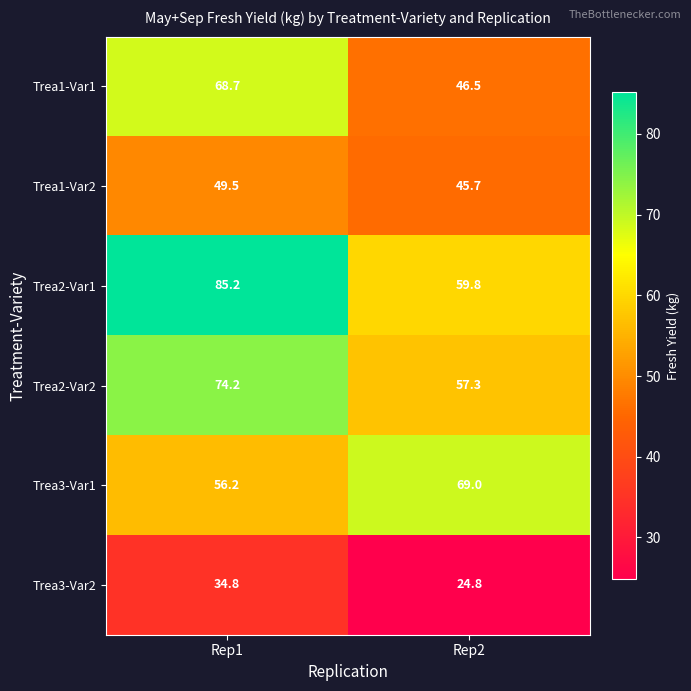

What is the average value of the Trea1-Var1 series?

57.6